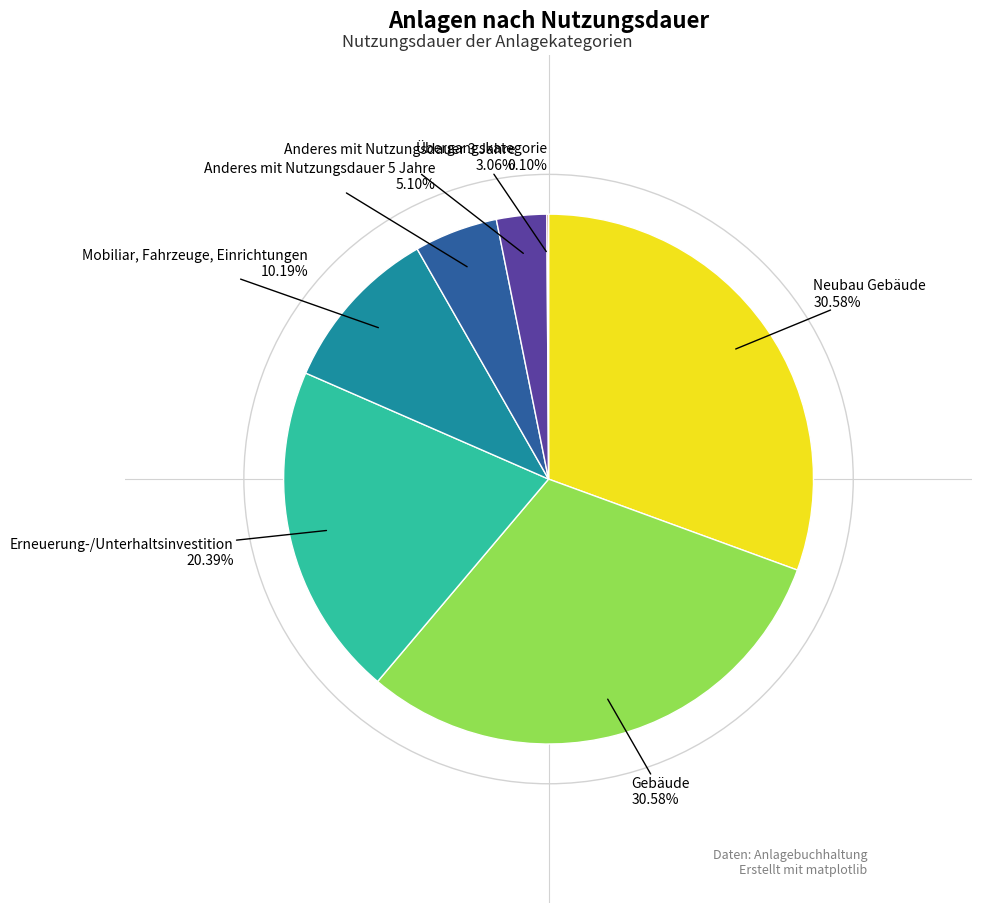

Is there any slice that represents more than half of the pie?

No